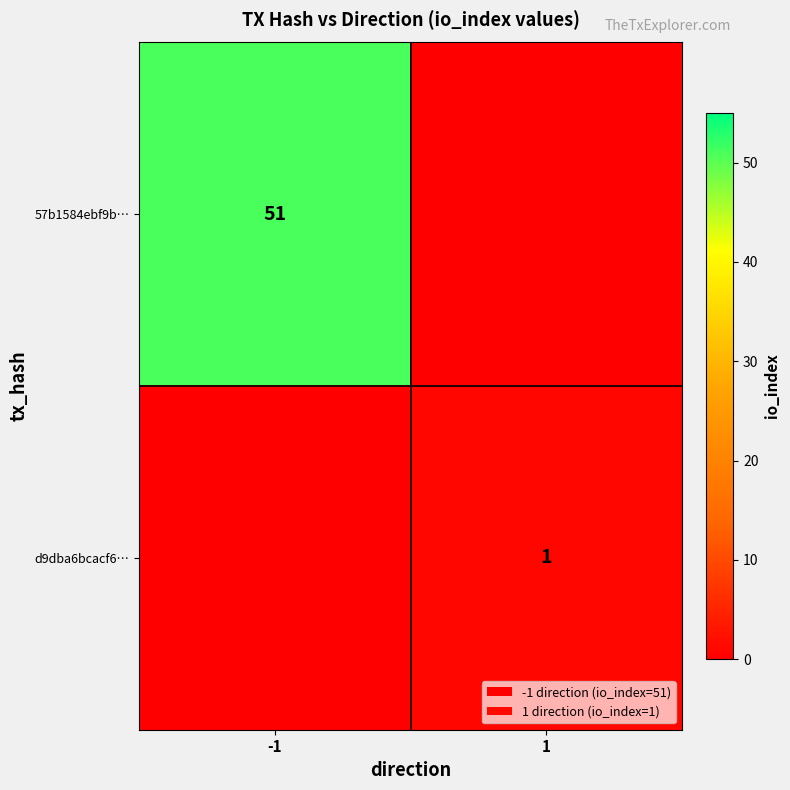

At how many categories does at least one series exceed 17?

1